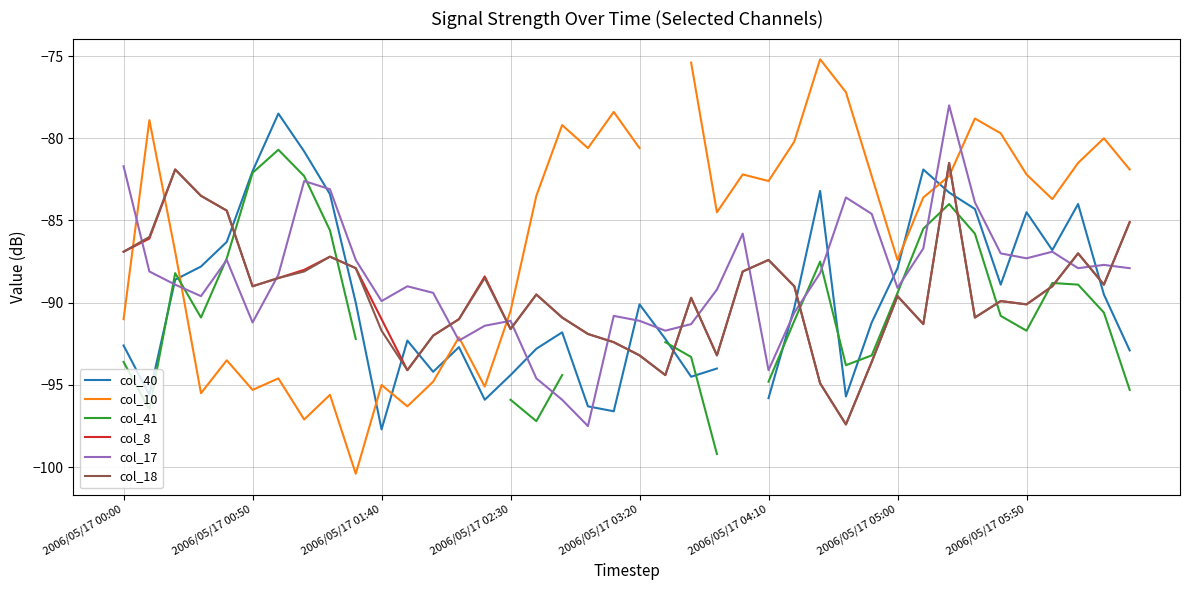

Which series ends up on top after the final intersection of col_40 and col_18?

col_18